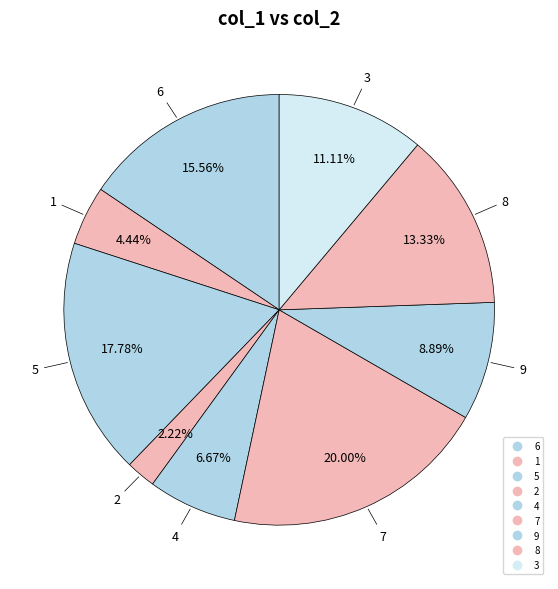

True or false: 3 accounts for 11% of the total.

True